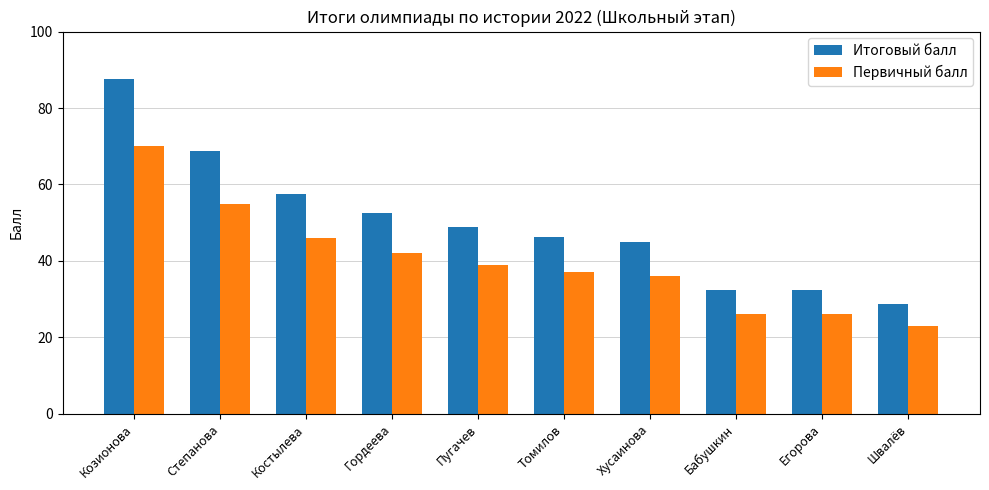

True or false: Итоговый балл has a value of 85.8 at Пугачев.

False